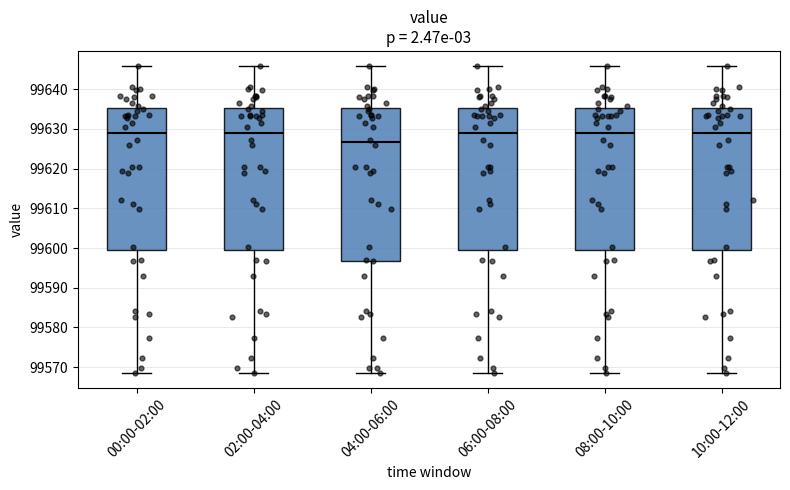

Reading left to right, transcribe this box plot: for each box, give where its median line is, the range the box spans, and where its two whiskers end, as read against the y-axis. The values are not printed on the chart, so give them approximately, as read against the axis.

00:00-02:00: median 99629, box 99599 to 99635, whiskers 99569 to 99646
02:00-04:00: median 99629, box 99599 to 99635, whiskers 99569 to 99646
04:00-06:00: median 99627, box 99597 to 99635, whiskers 99569 to 99646
06:00-08:00: median 99629, box 99599 to 99635, whiskers 99569 to 99646
08:00-10:00: median 99629, box 99599 to 99635, whiskers 99569 to 99646
10:00-12:00: median 99629, box 99599 to 99635, whiskers 99569 to 99646